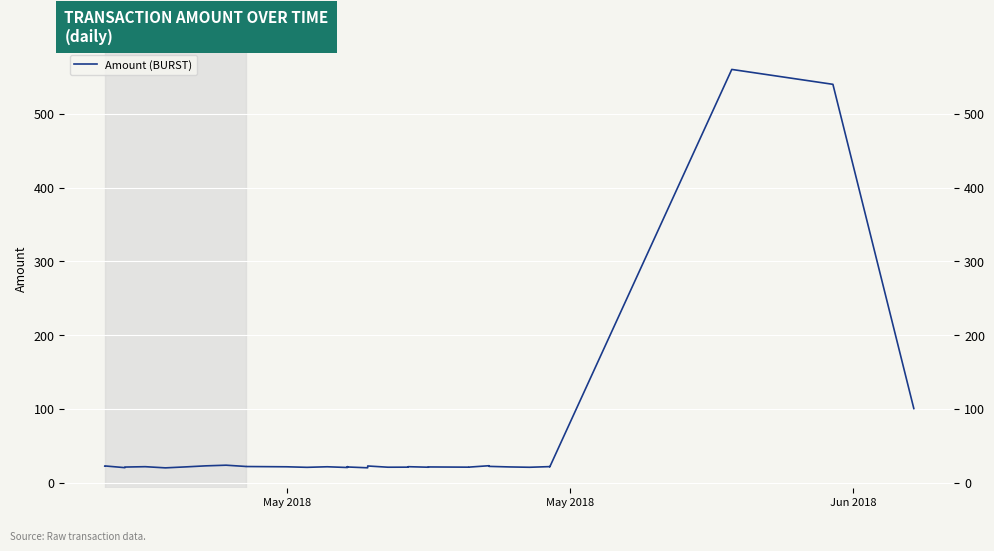

What is the difference between the maximum and minimum values?

540.4